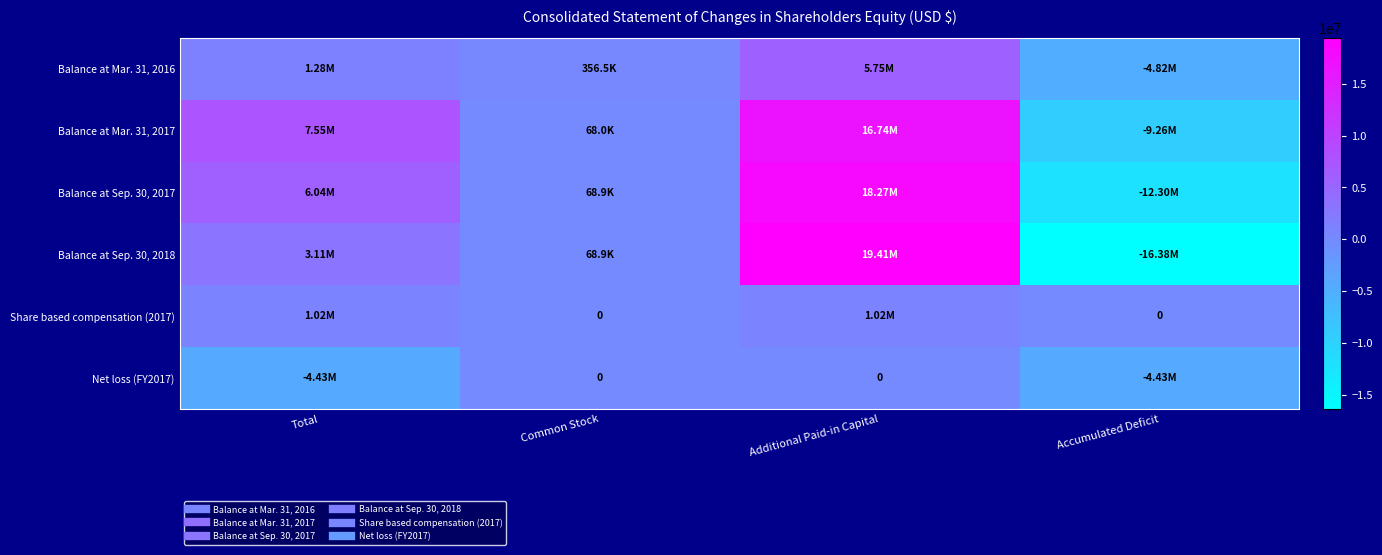

Rank the series at Total from highest to lowest value.

Balance at Mar. 31, 2017, Balance at Sep. 30, 2017, Balance at Sep. 30, 2018, Balance at Mar. 31, 2016, Share based compensation (2017), Net loss (FY2017)